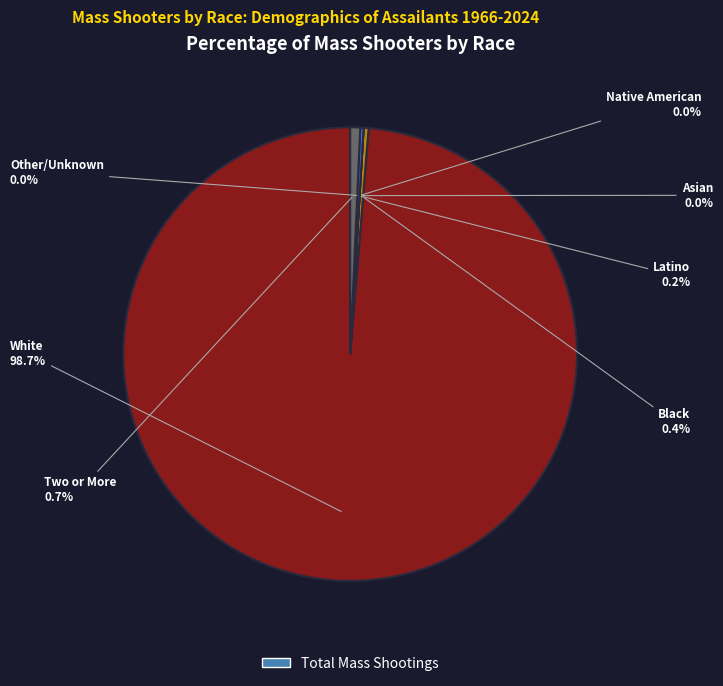

Which has a higher value, Asian alone or Some Other Race alone?

Some Other Race alone